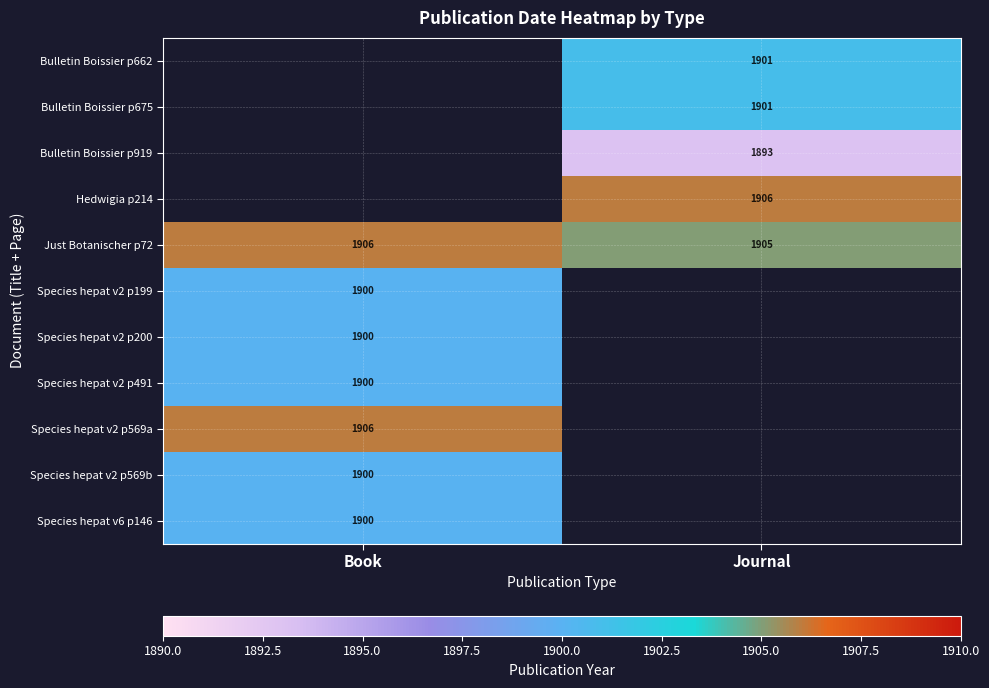

The Species hepat v2 p199 series shows 1900 at Book. True or false?

True